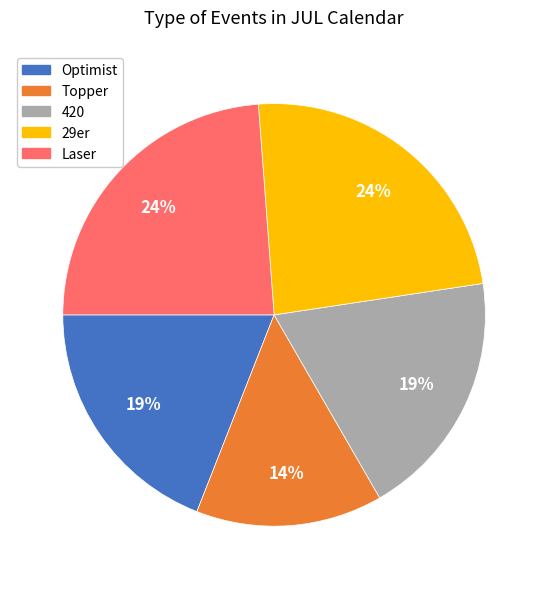

To the nearest percent, what is the average slice percentage?

20%